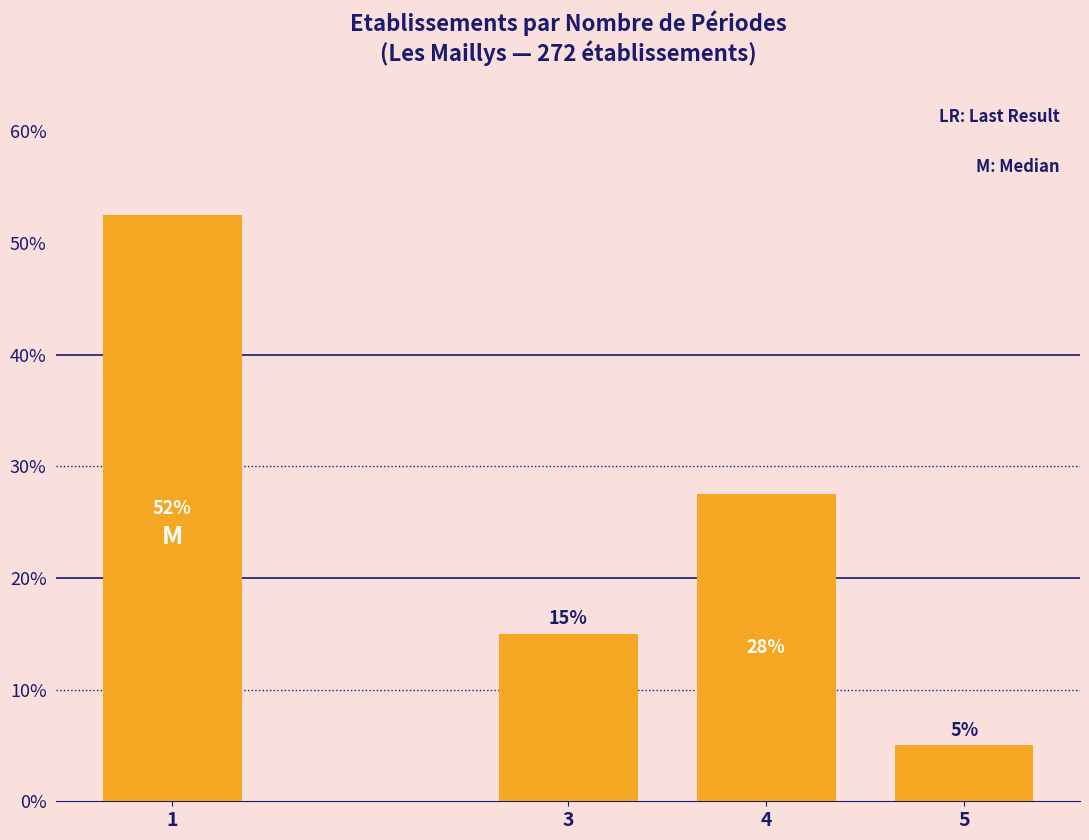

Which has a higher value, 4 or 3?

4